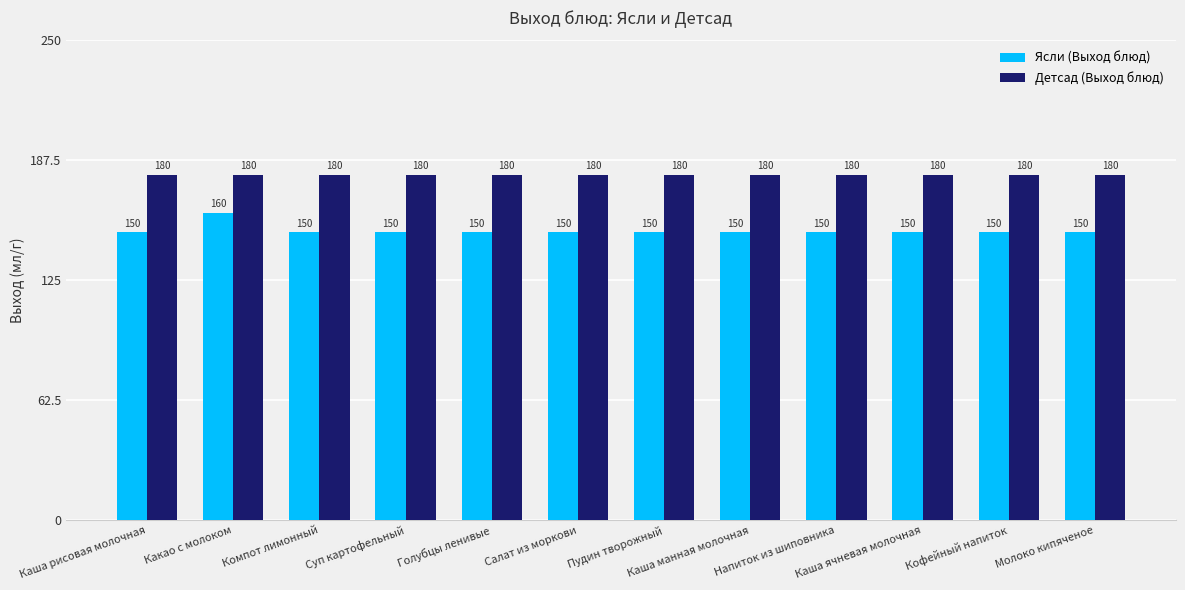

Reading left to right, list all the values displayed in this chart.

Ясли (Выход блюд): 150	160	150	150	150	150	150	150	150	150	150	150
Детсад (Выход блюд): 180	180	180	180	180	180	180	180	180	180	180	180